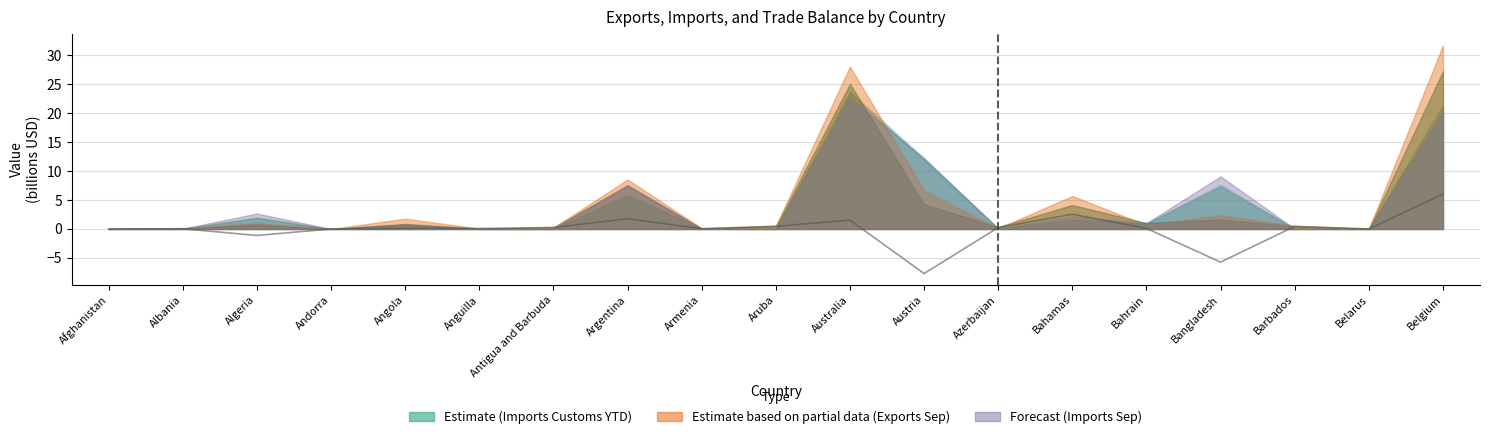

Where is the data nearest to the value 0?

Andorra